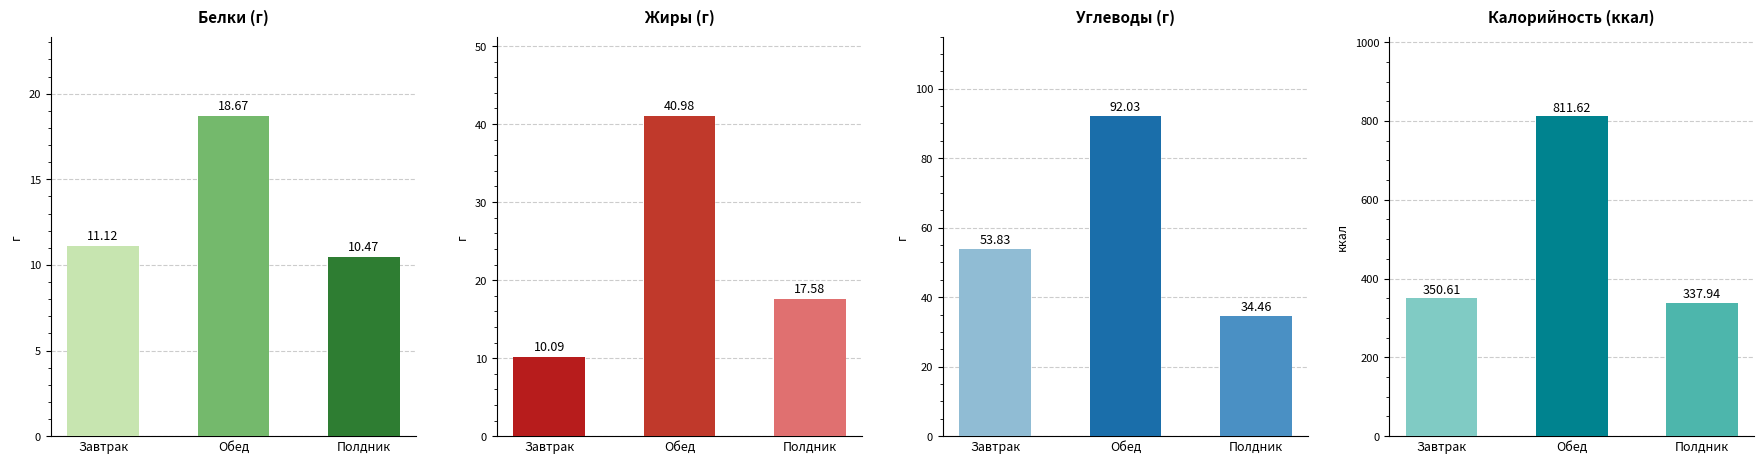

Where does the Белки series first go above 11?

Завтрак